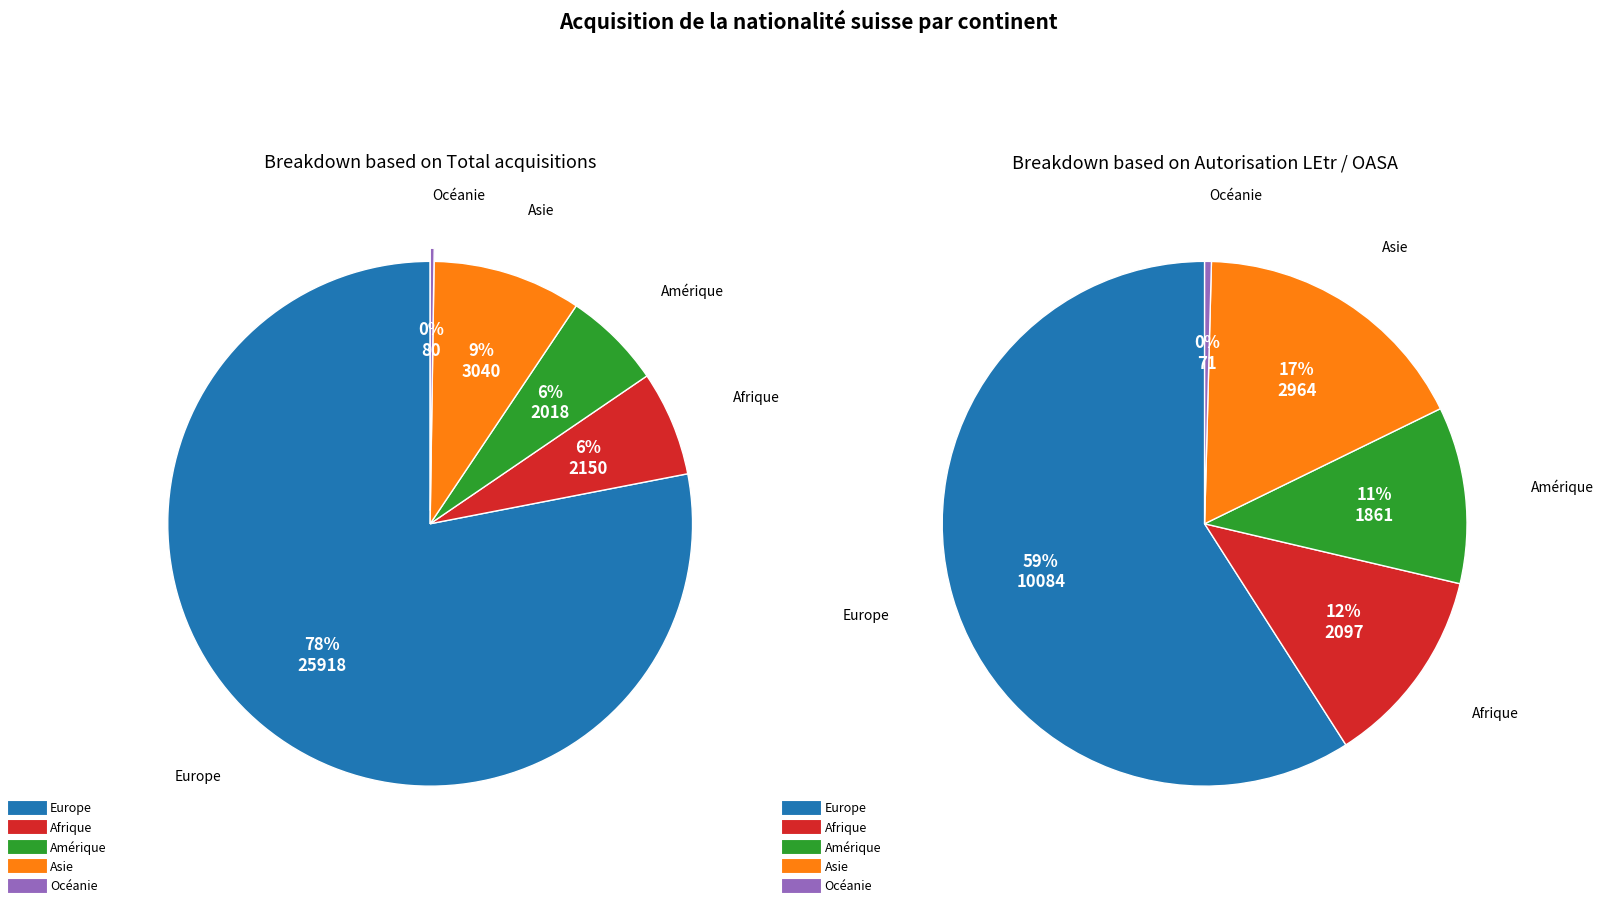

What is the largest slice in the pie chart?

Europe